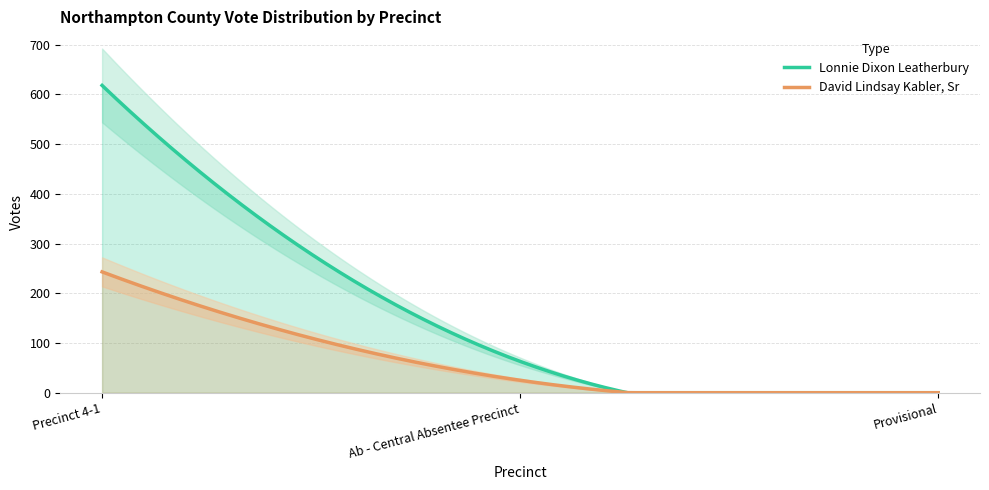

Which category has the lowest value in the David Lindsay Kabler, Sr series?

Provisional